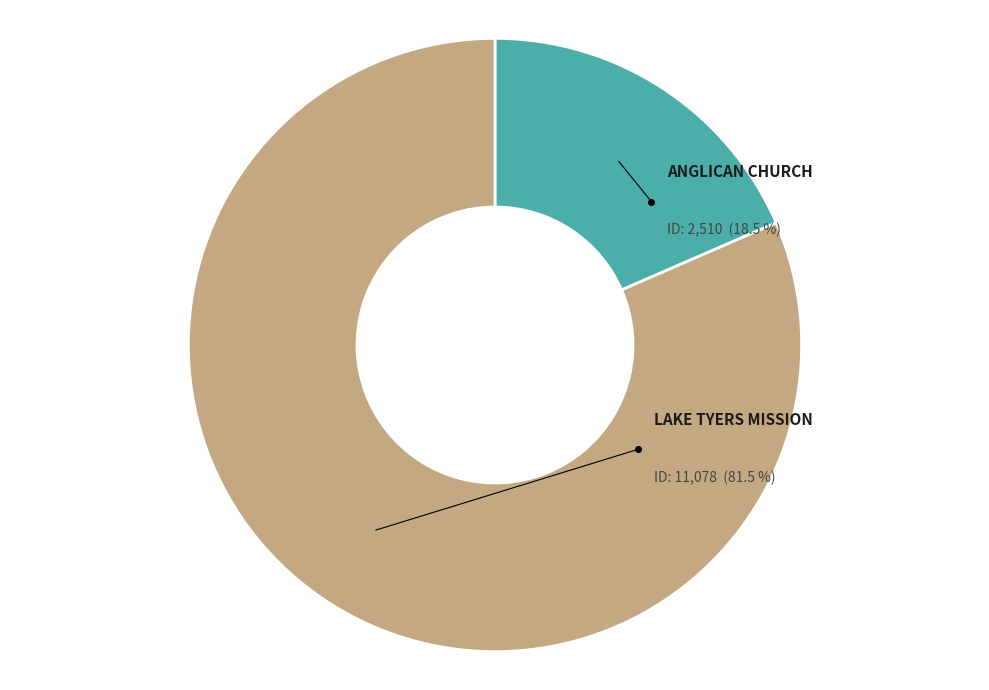

Rank the categories by value from highest to lowest.

LAKE TYERS MISSION, ANGLICAN CHURCH